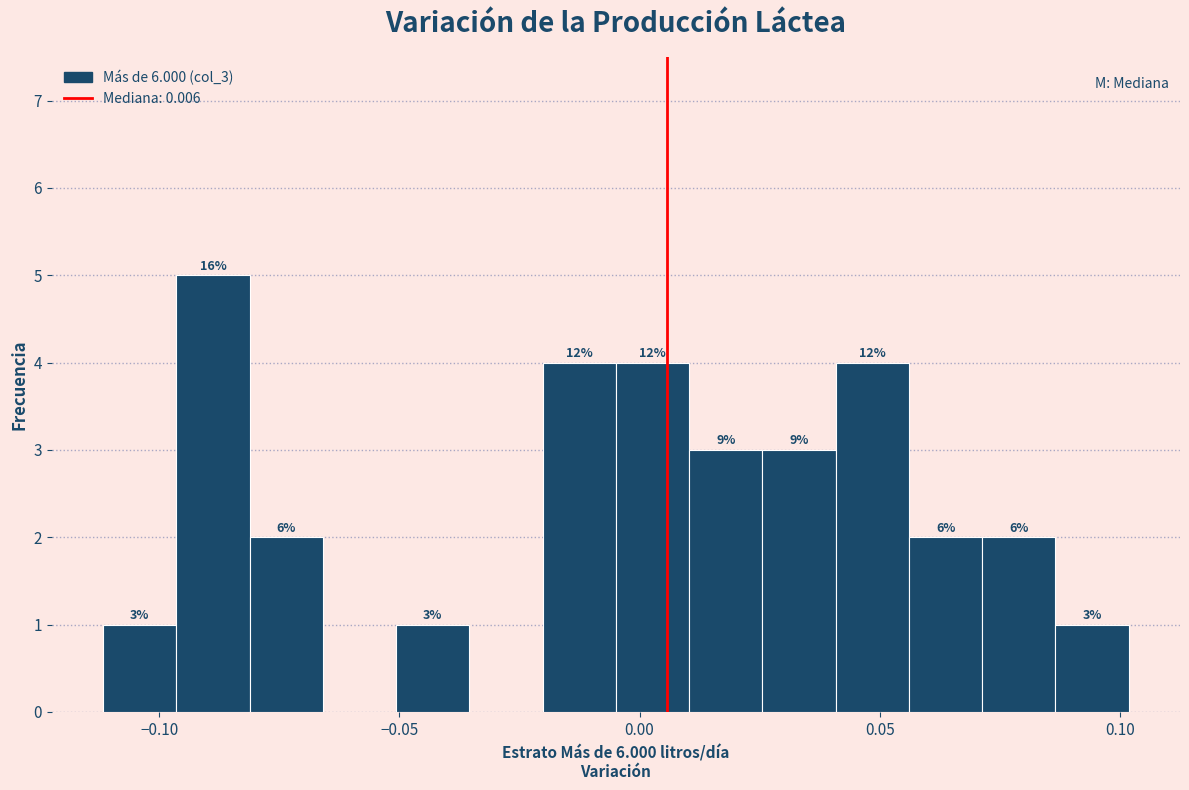

Read against the x-axis, roughly where is the centre of the tallest bar?

-0.090